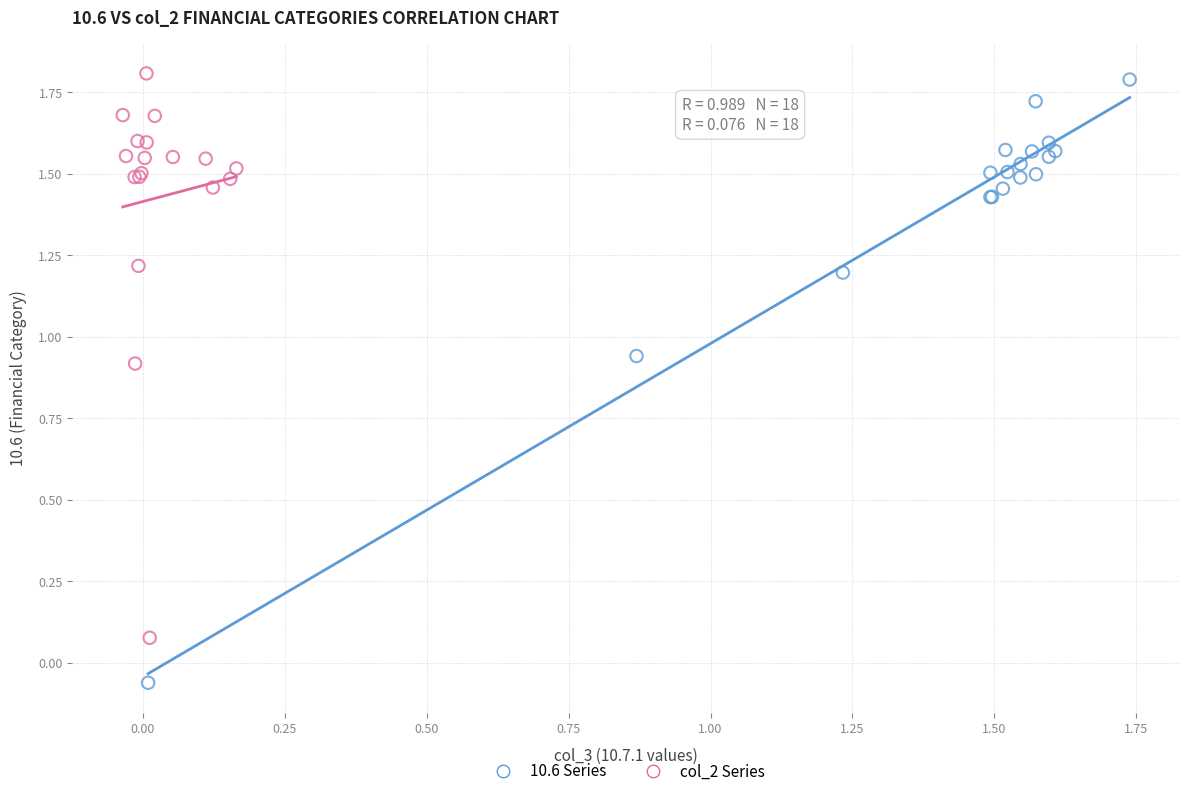

Which series contains the lowest Y value?

10.6 Series